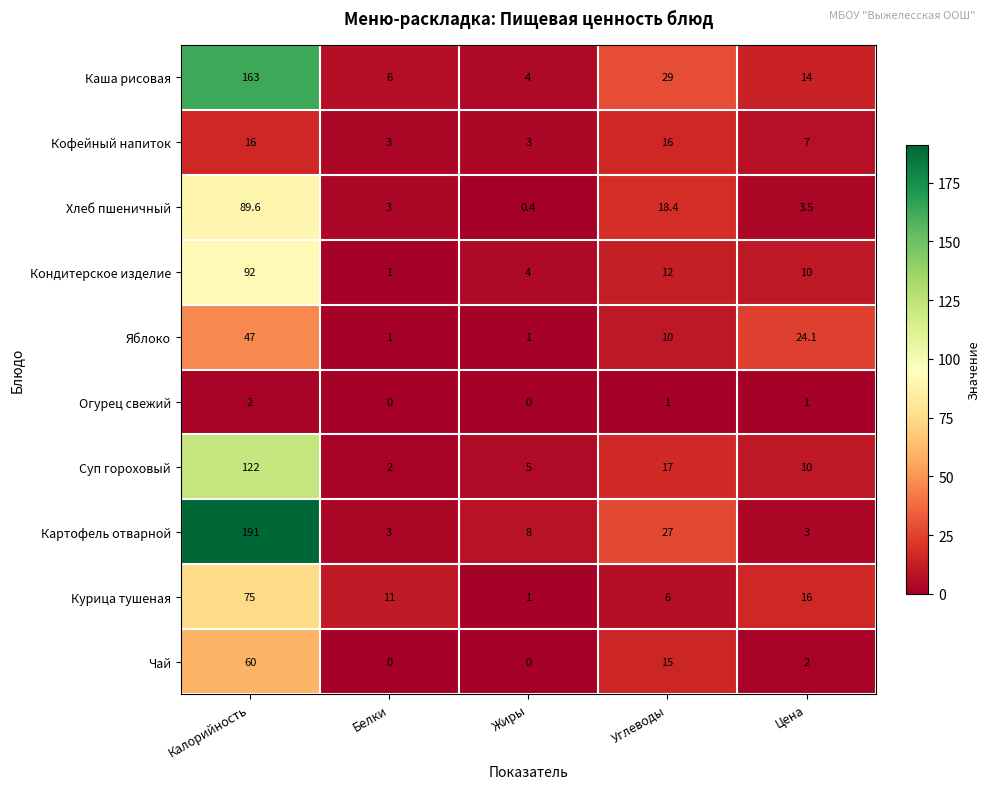

Which series has the largest range (max minus min)?

Картофель отварной